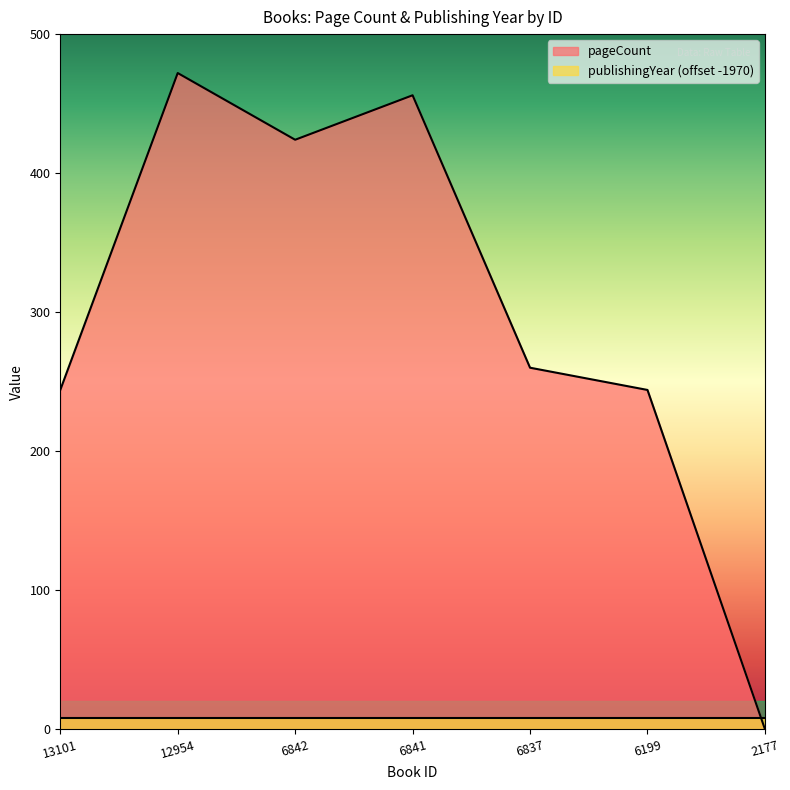

List the labels in order of value, largest first.

12954, 6841, 6842, 6837, 13101, 6199, 2177